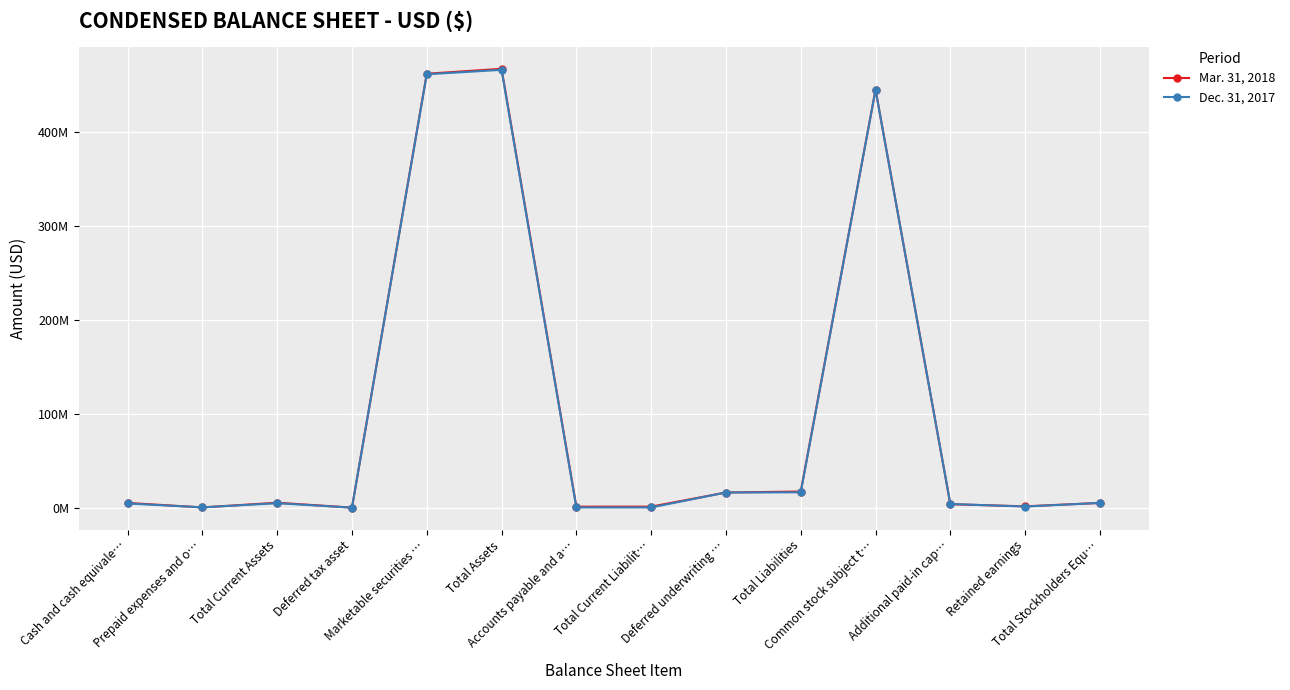

At which label does Dec. 31, 2017 reach its minimum?

Deferred tax asset